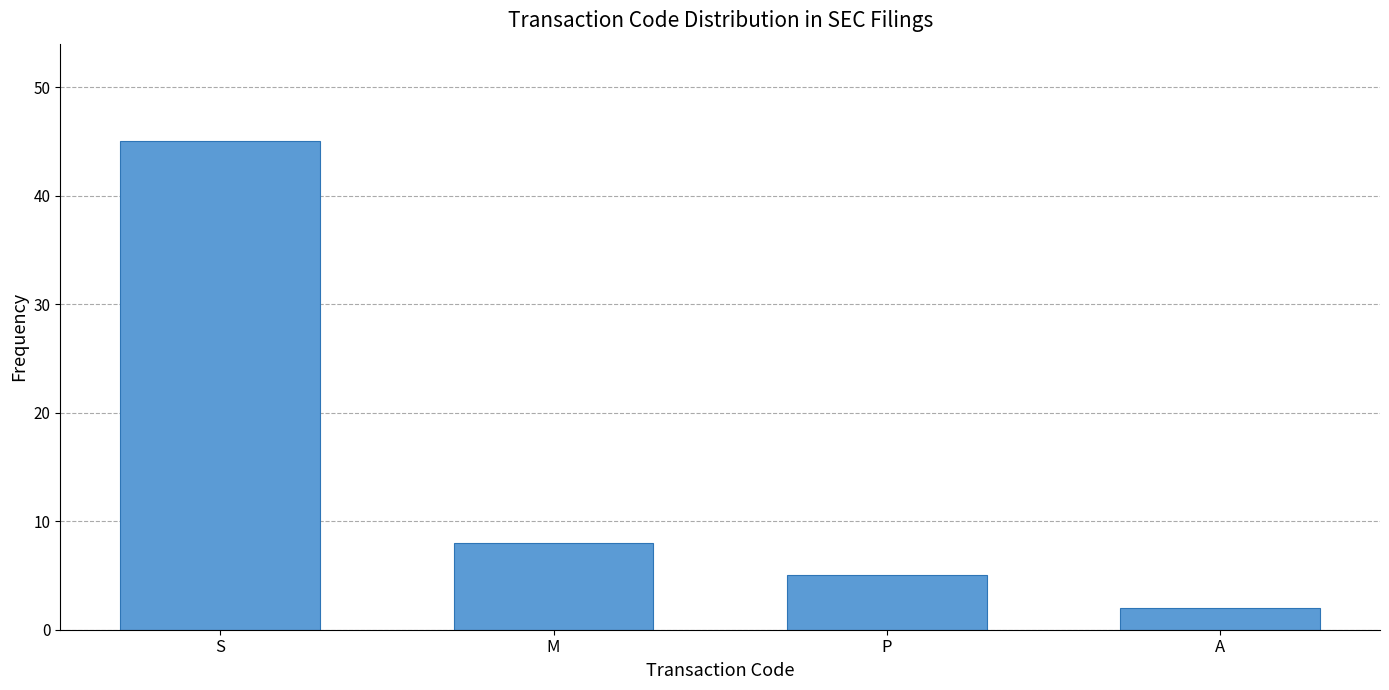

Is it true that the value at M is 12?

False